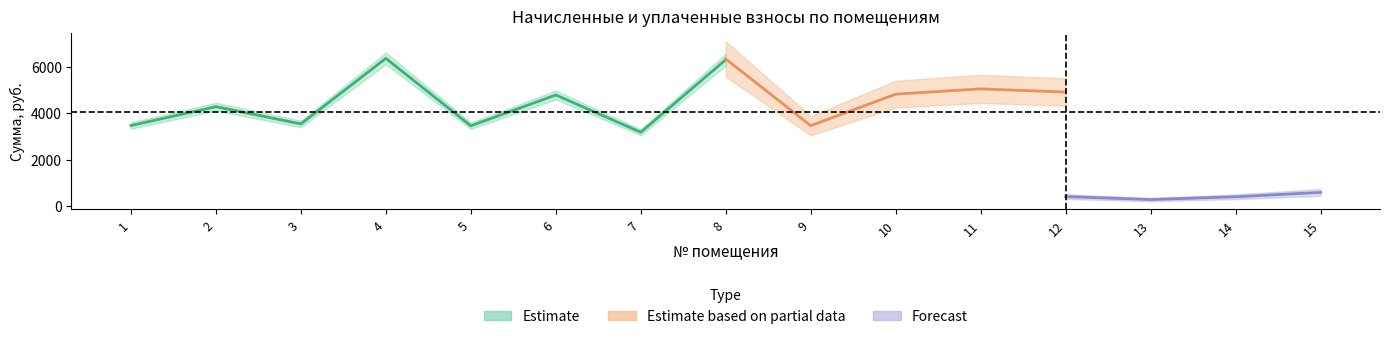

True or false: задолженность and начислено intersect in this chart.

False